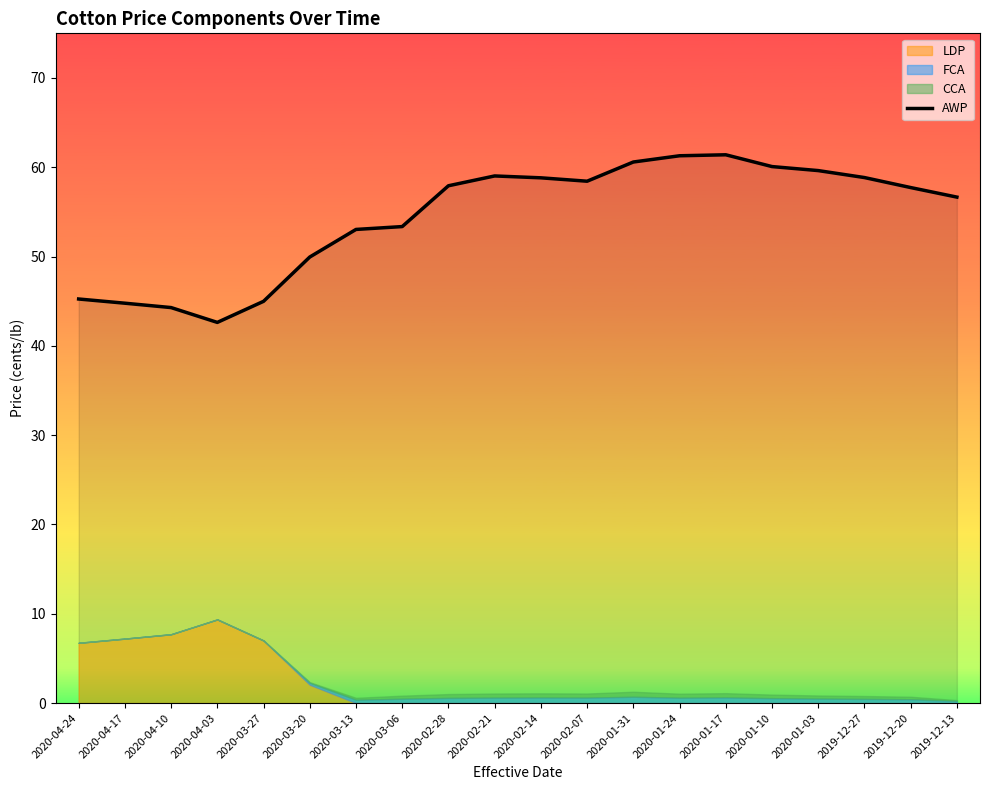

Between 2020-01-17 and 2020-02-14, which is larger?

2020-01-17